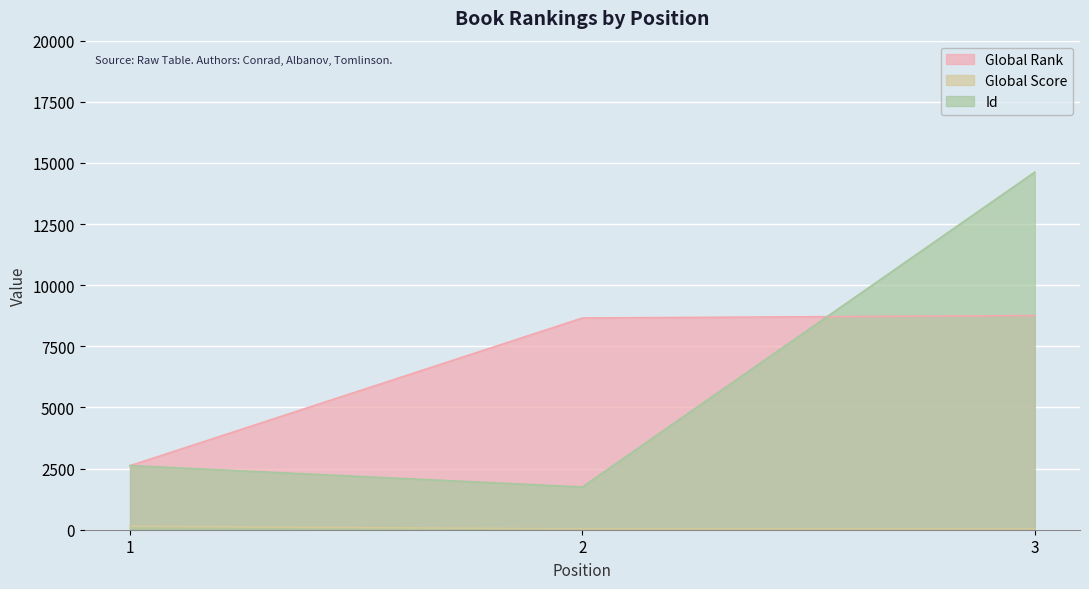

How many data points in Global Score are above 34?

1